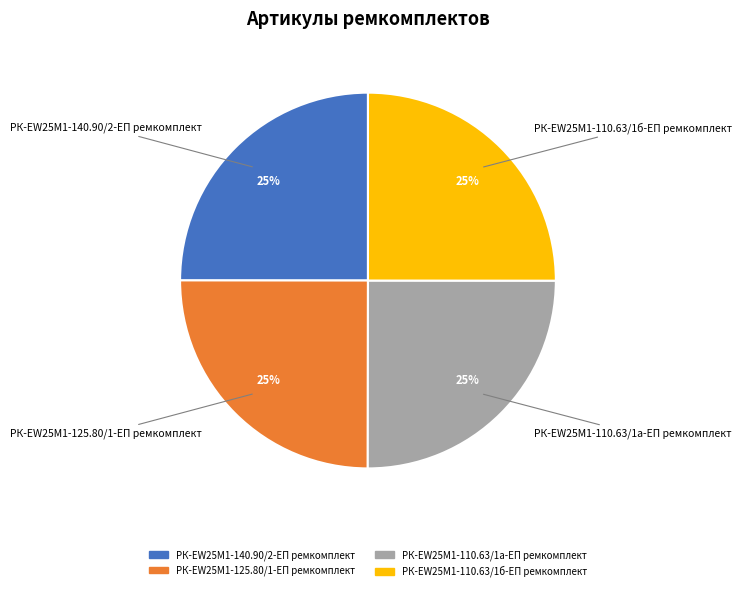

To the nearest percent, what is the combined percentage of РК-EW25M1-110.63/1а-ЕП ремкомплект and РК-EW25M1-140.90/2-ЕП ремкомплект?

50%